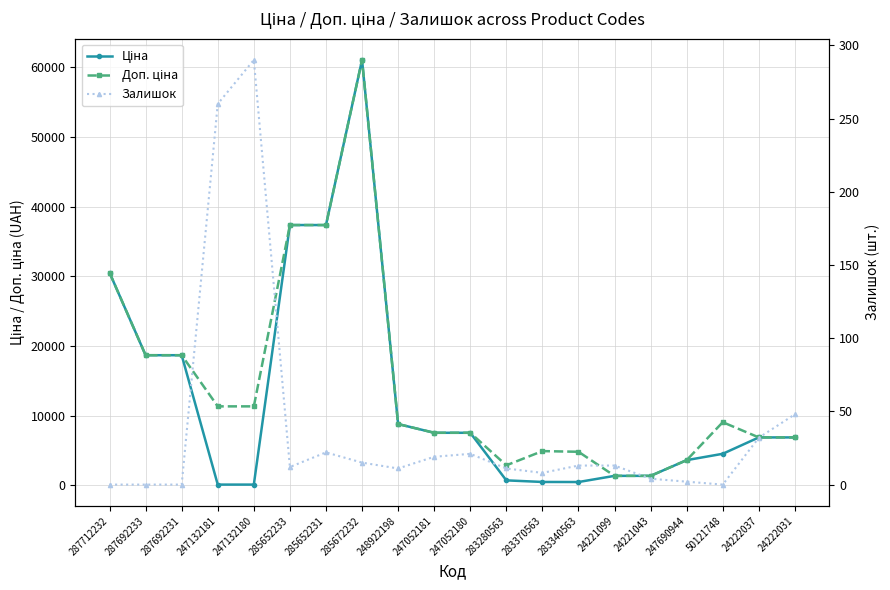

How many times do Ціна and Залишок cross each other?

2